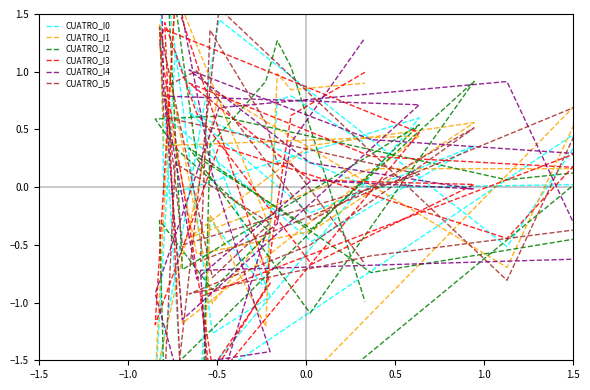

How many values in the CUATRO_I1 series are below 0?

11